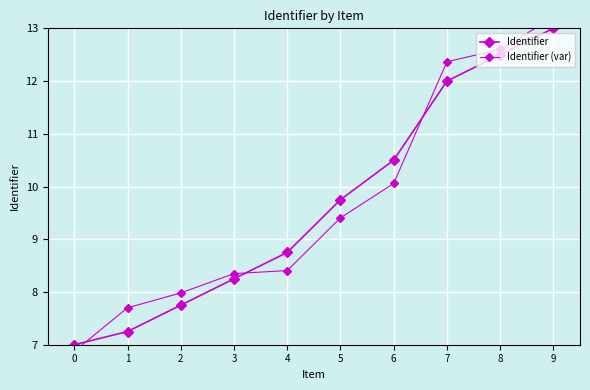

Reading right to left, list all the values displayed in this chart.

Identifier: 13.0	12.5	12.0	10.5	9.8	8.8	8.2	7.8	7.2	7.0
Identifier (var): 13.2	12.6	12.4	10.1	9.4	8.4	8.3	8.0	7.7	6.9